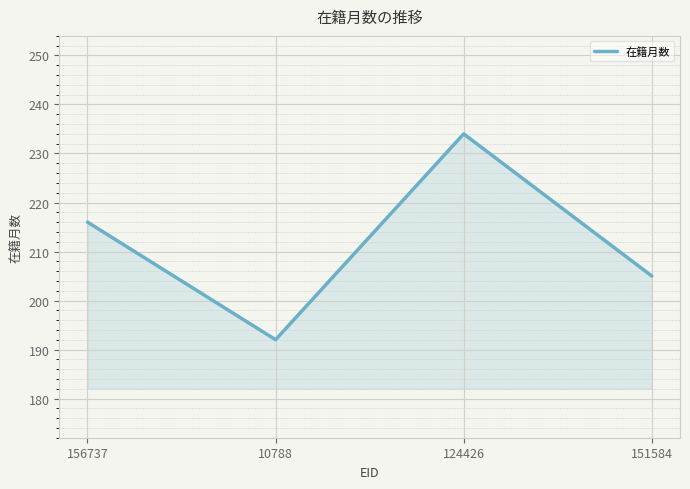

What position from the right is 10788?

3